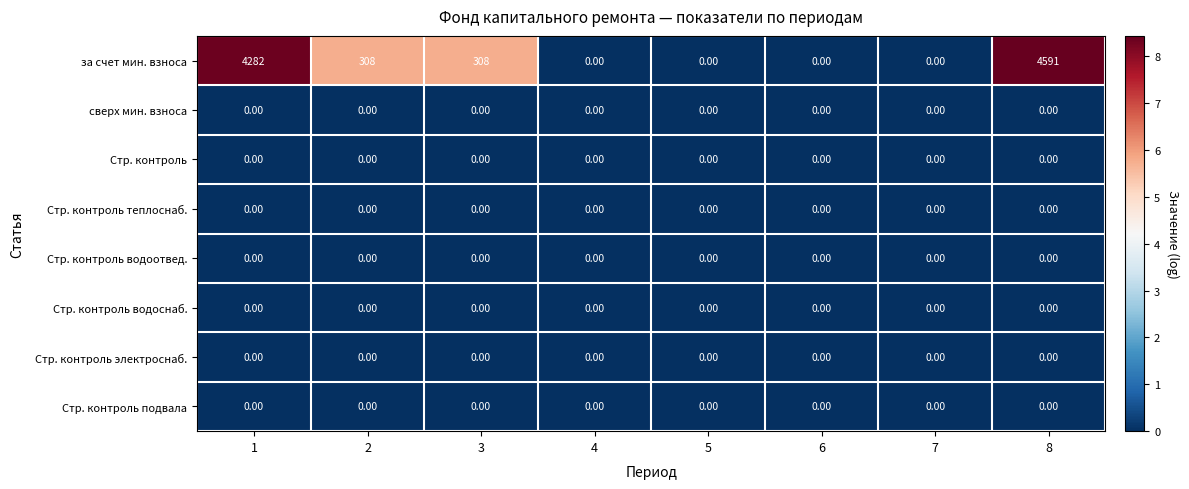

Is the value of Стр. контроль подвала at 5 greater than the value of за счет мин. взноса at 8?

No